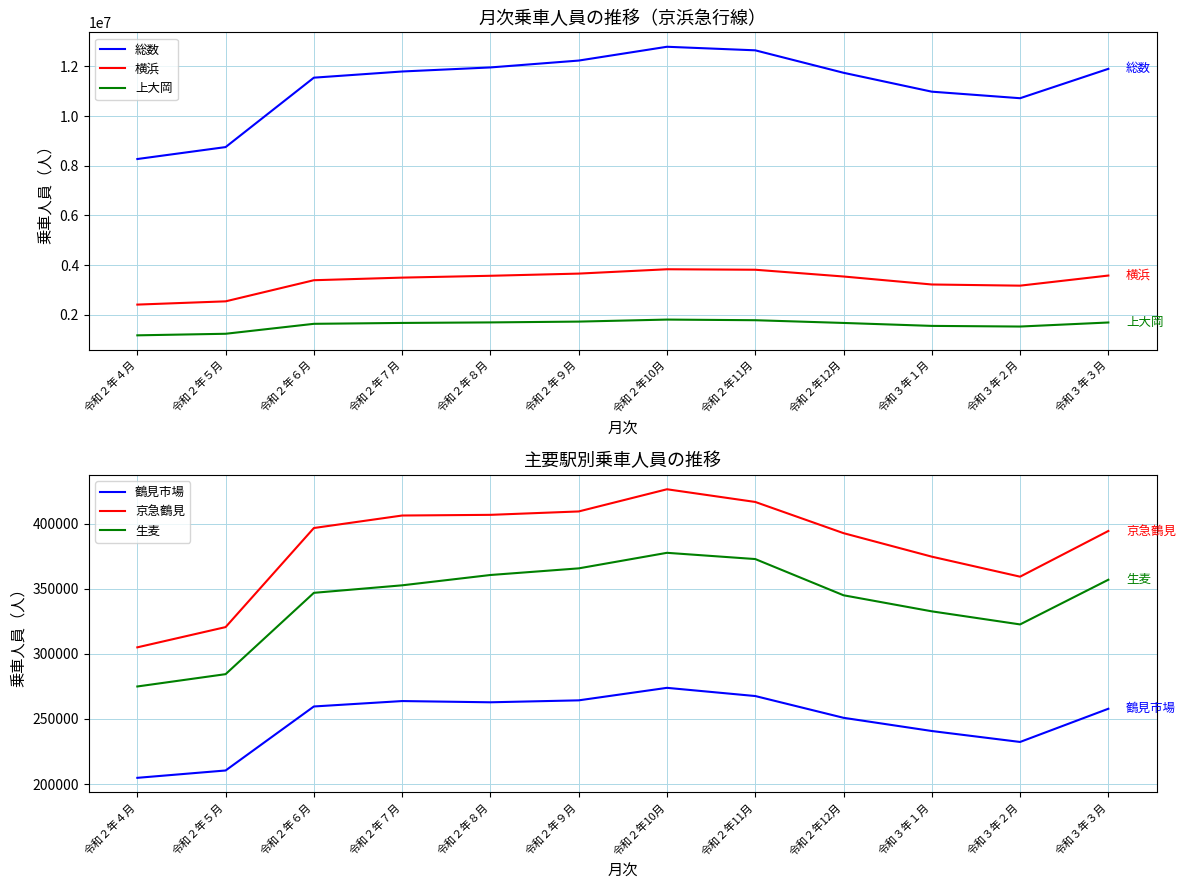

List the labels in order of 京急鶴見 value, smallest first.

令和２年４月, 令和２年５月, 令和３年２月, 令和３年１月, 令和２年12月, 令和３年３月, 令和２年６月, 令和２年７月, 令和２年８月, 令和２年９月, 令和２年11月, 令和２年10月